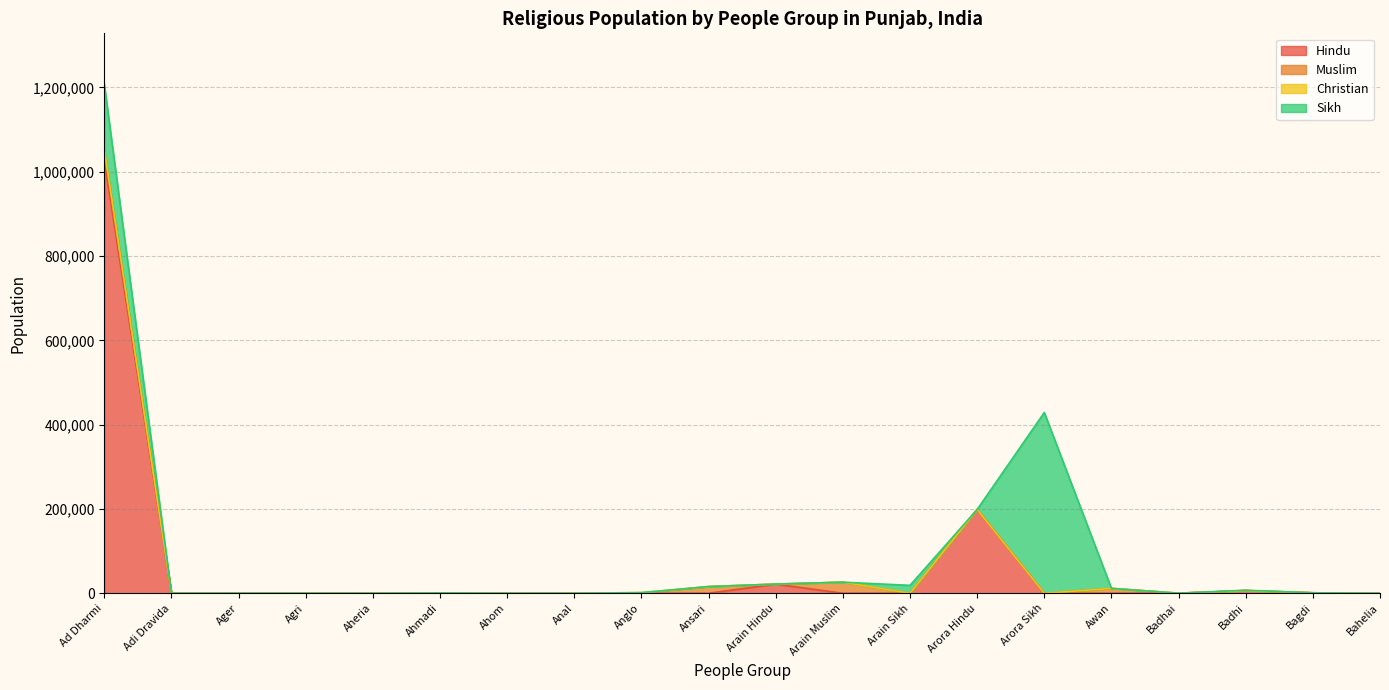

What position from the left is Arora Sikh?

15